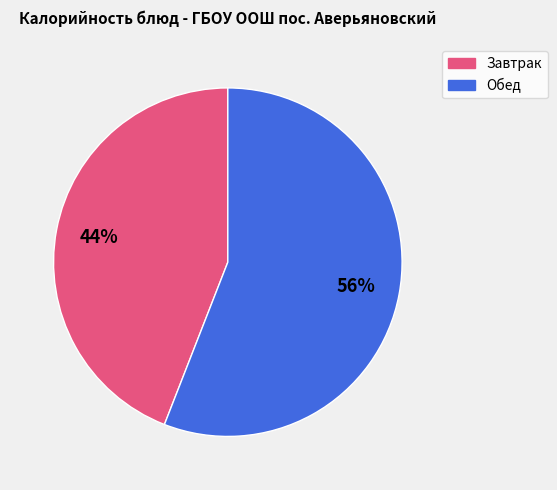

Does any single category account for the majority?

Yes